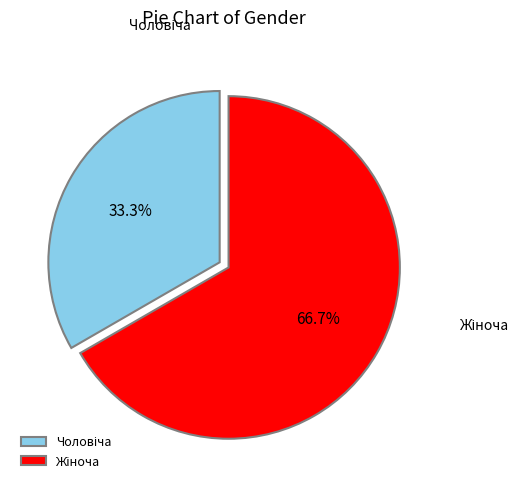

Between Чоловіча and Жіноча, which is larger?

Жіноча